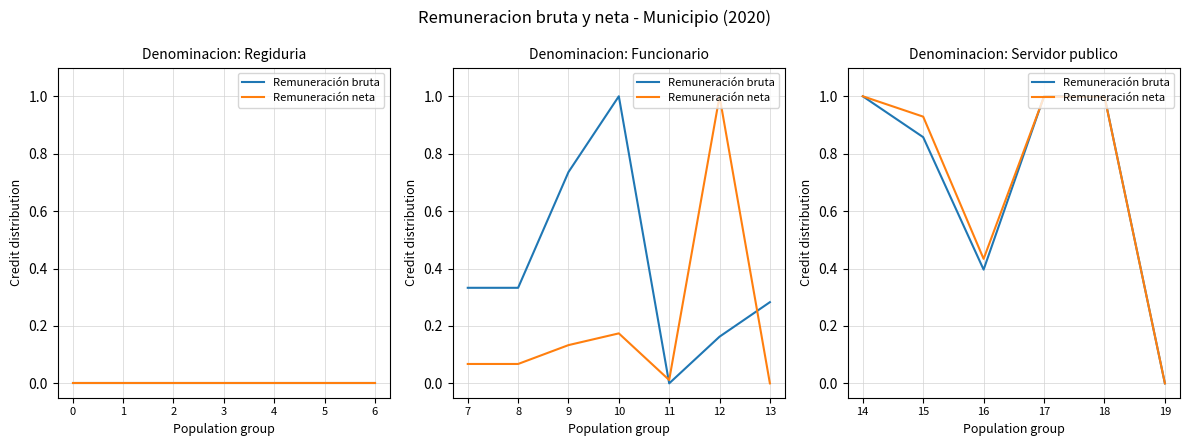

At 16, list the series in order from smallest to largest.

Remuneración bruta, Remuneración neta